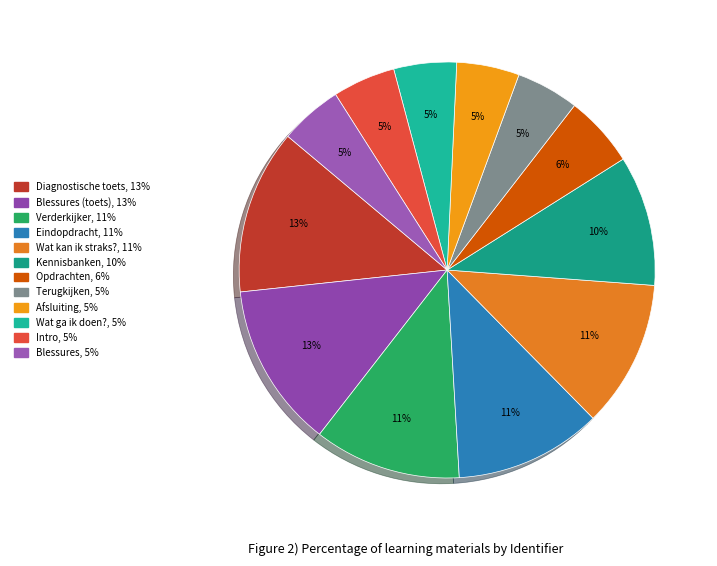

How many slices are in this pie chart?

12